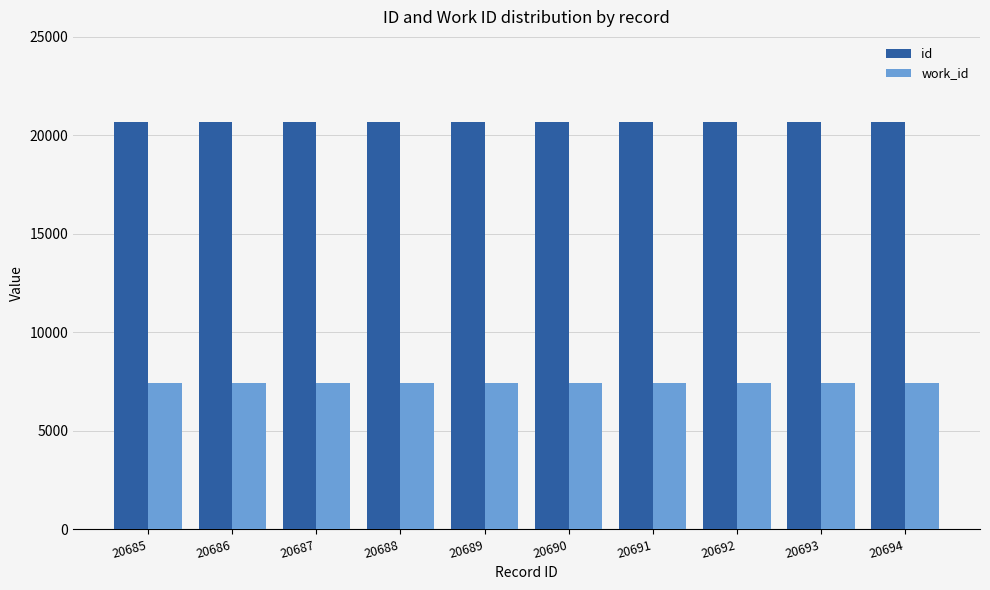

Is it true that id equals 28529 at 20689?

False